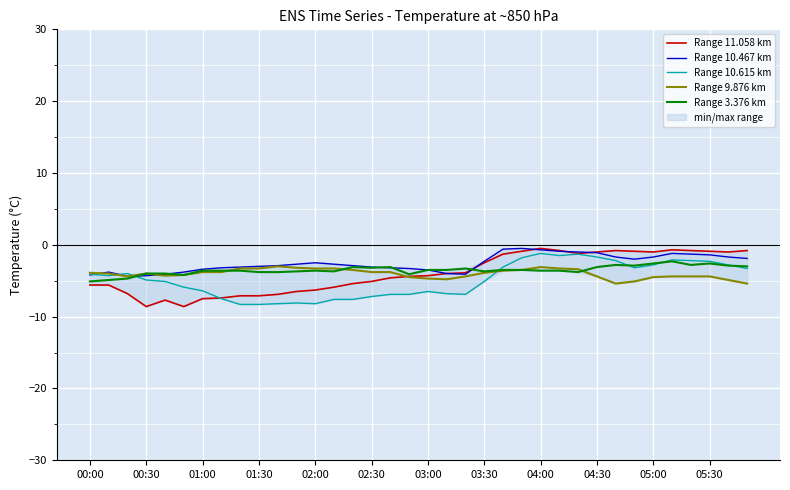

What is the minimum value for Range 3.376 km?

-5.1